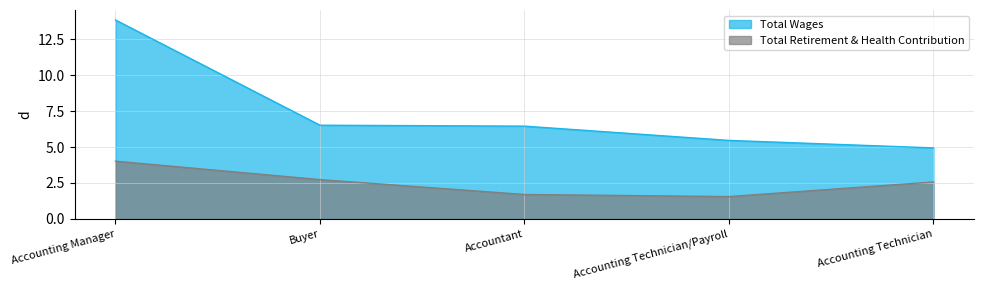

Does the chart have visible grid lines?

Yes